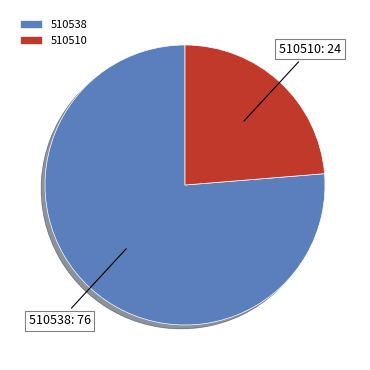

What is the largest slice in the pie chart?

510538